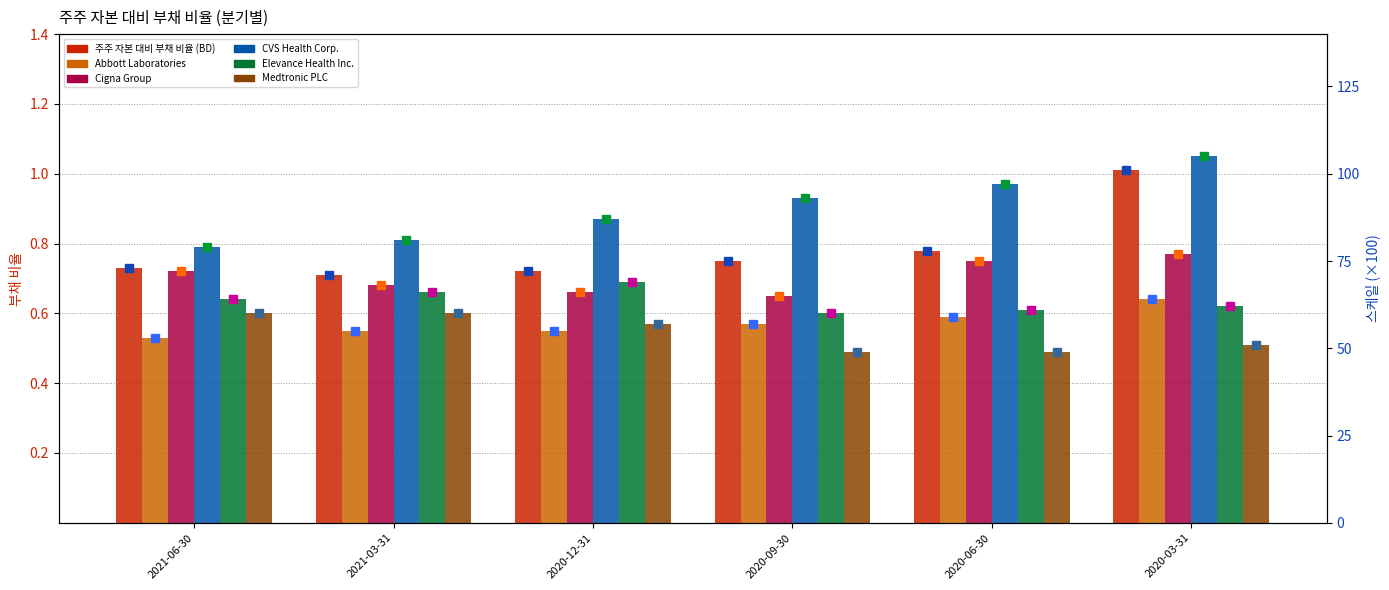

Does the chart contain stacked bars?

No